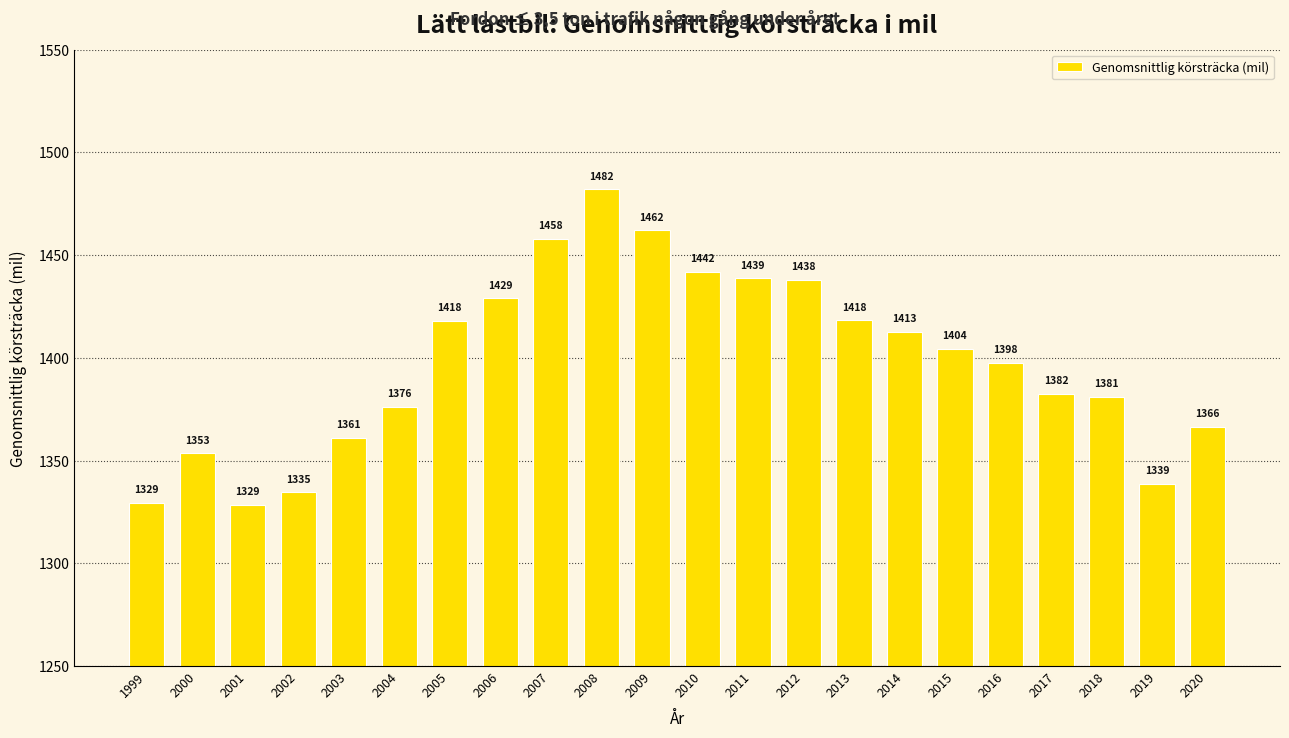

The chart shows a value of 807.0 at 2018. True or false?

False